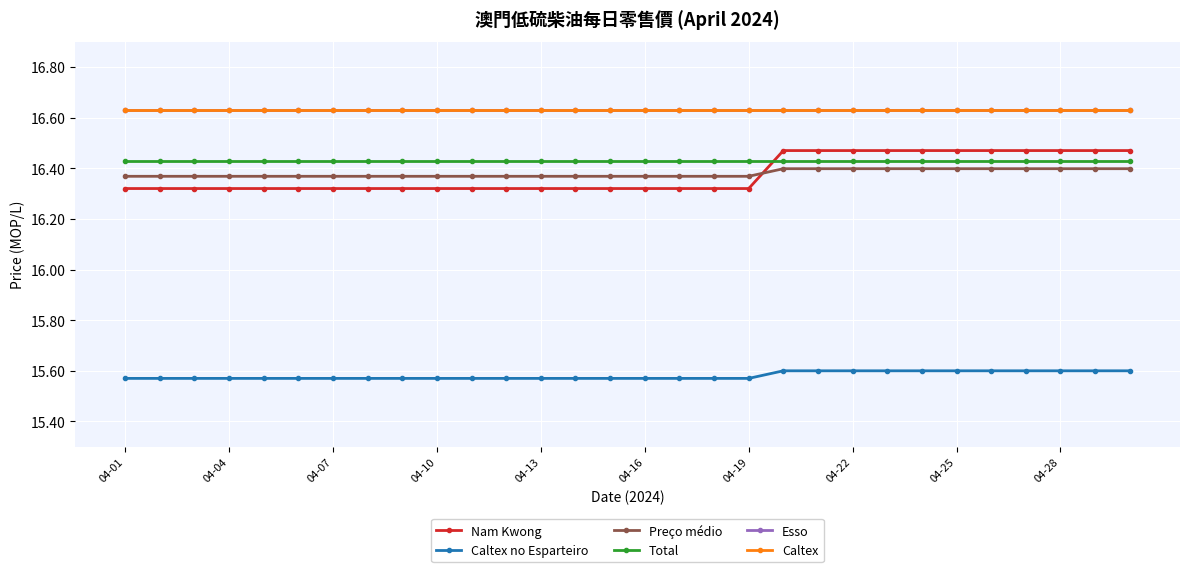

At how many categories does at least one series exceed 15?

30